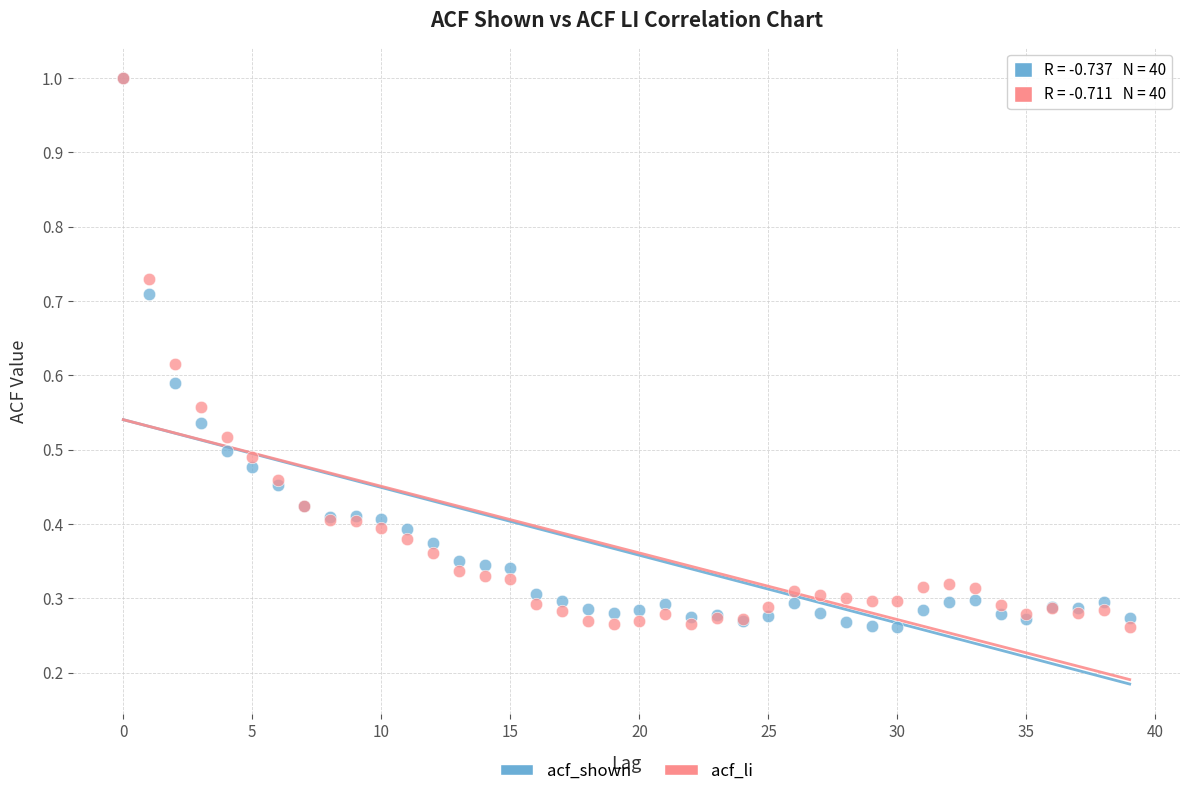

What are all the series names shown in the legend?

acf_shown, acf_li